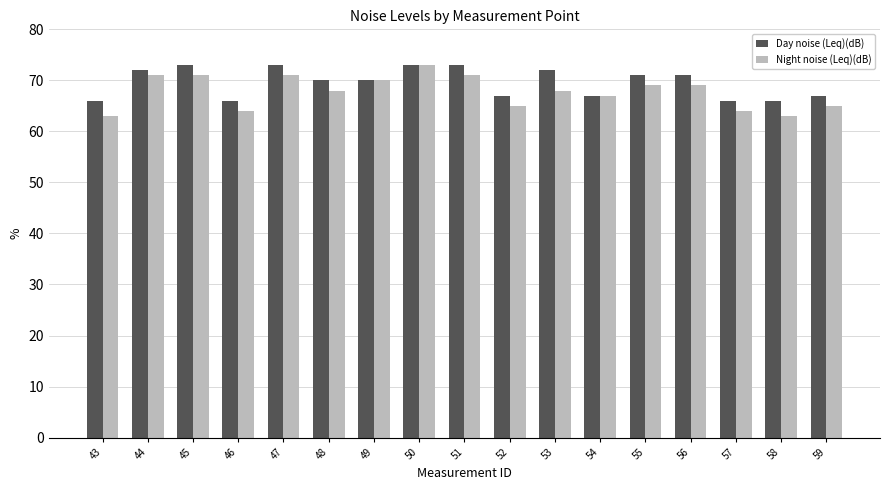

Where does the Night noise (Leq)(dB) series first go above 68?

44